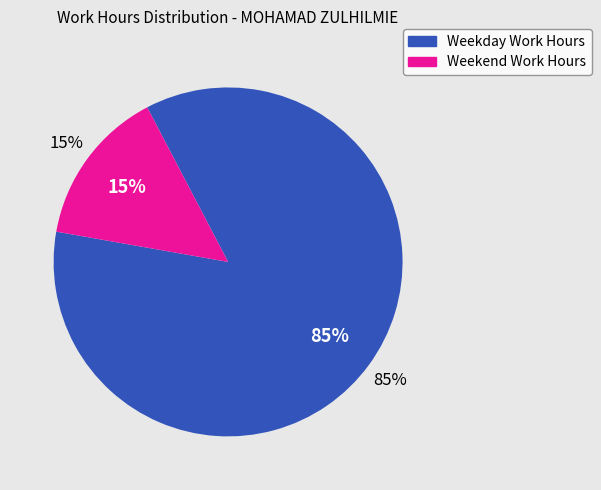

True or false: Wed 12 accounts for 1% of the total.

False